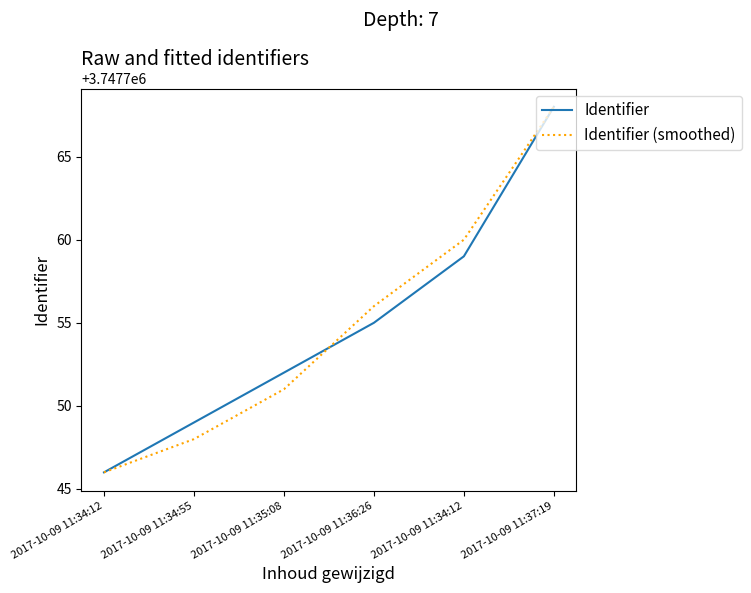

At which label is Identifier (smoothed) closest to 3747757?

2017-10-09 11:36:26